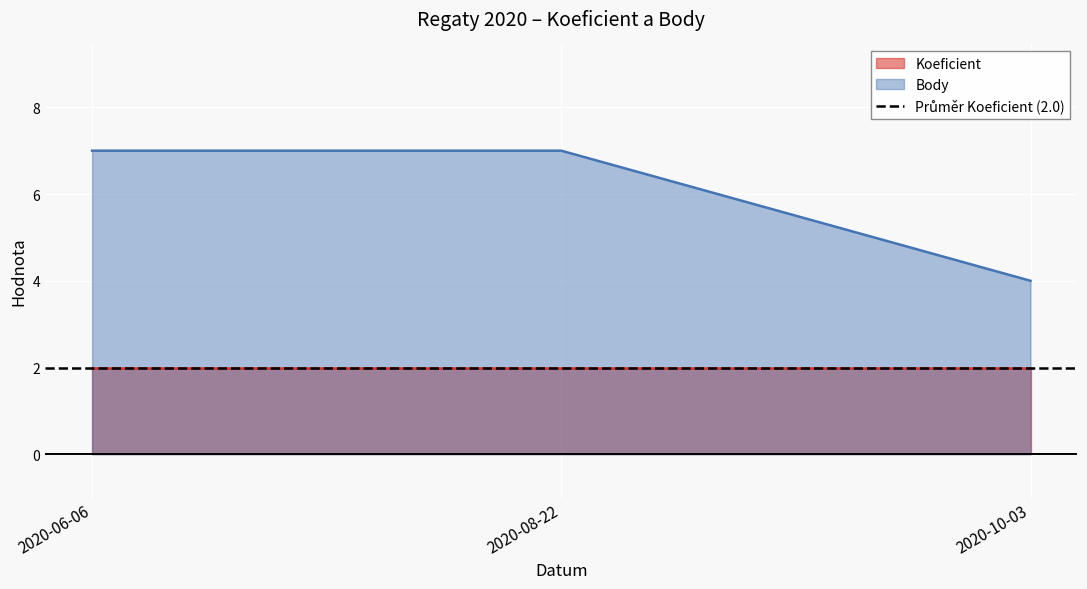

Reading right to left, extract all data points from this chart.

4	7	7